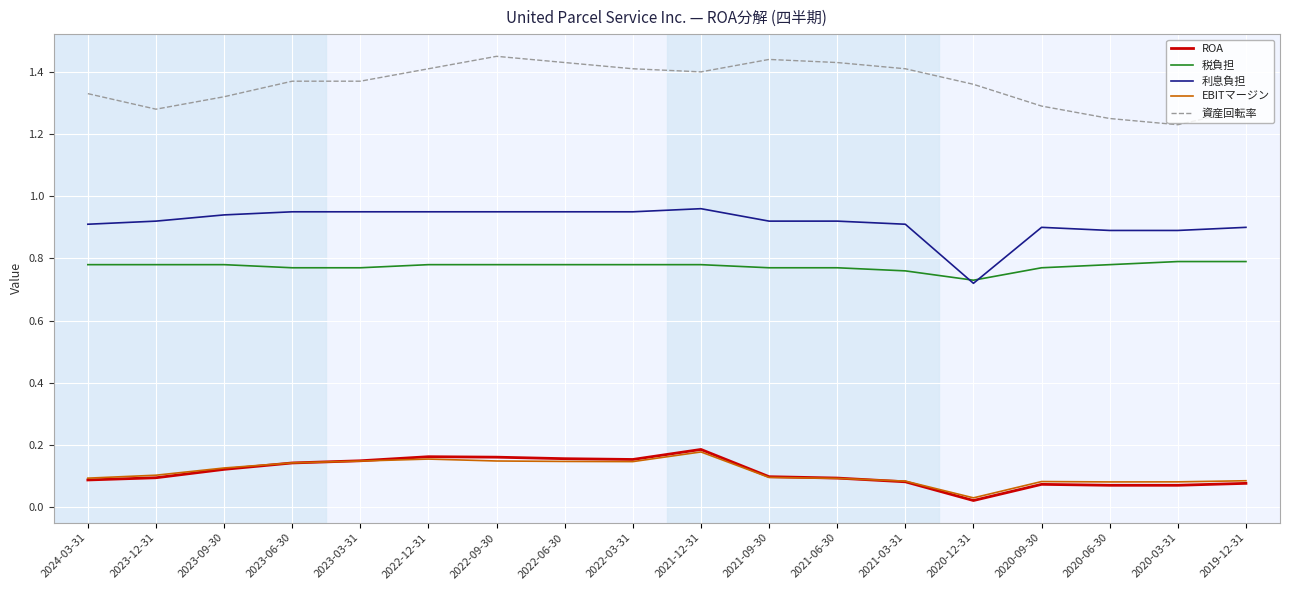

True or false: EBITマージン has a value of 0.0 at 2021-03-31.

False